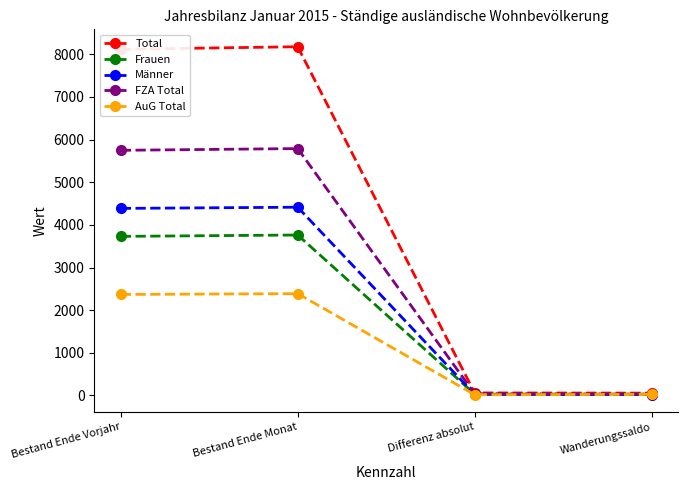

The FZA Total series shows 1422 at Bestand Ende Monat. True or false?

False